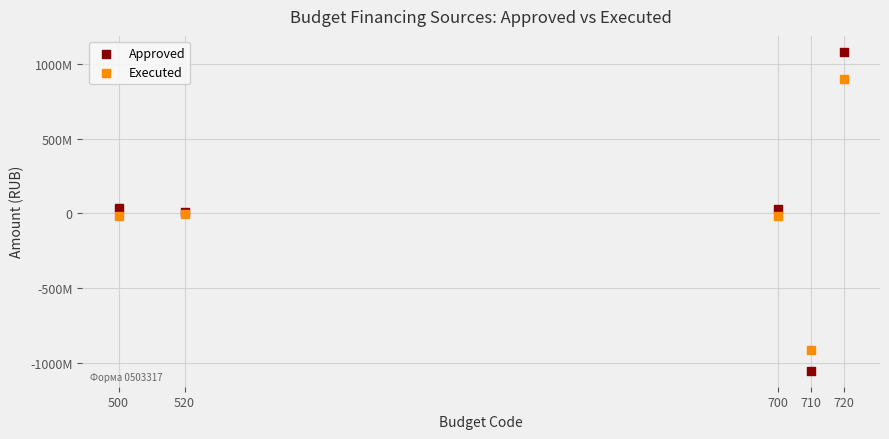

What are all the series names shown in the legend?

Approved, Executed